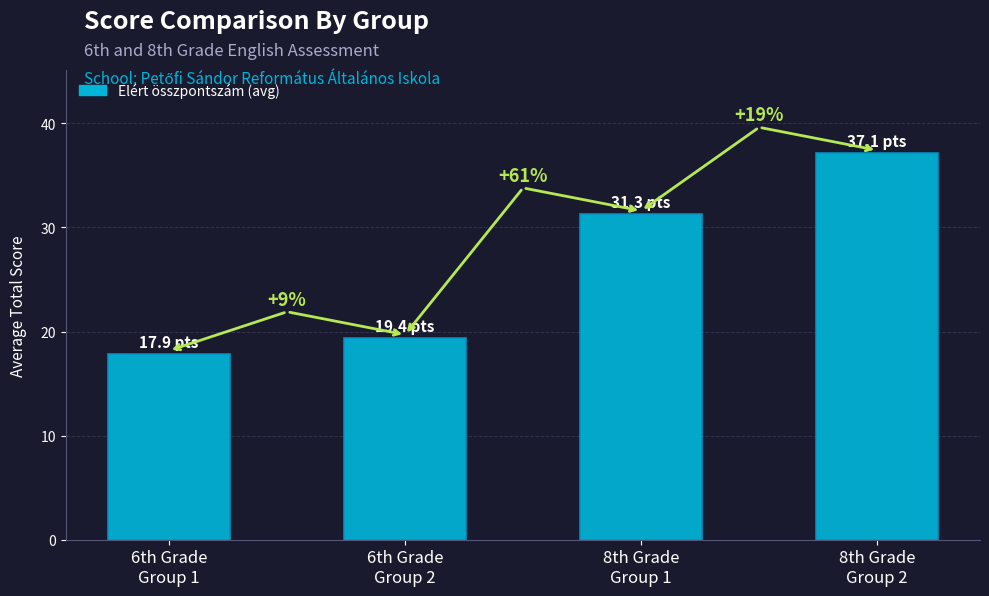

True or false: the data shows 9.7 at 201700-001/6/2.

False